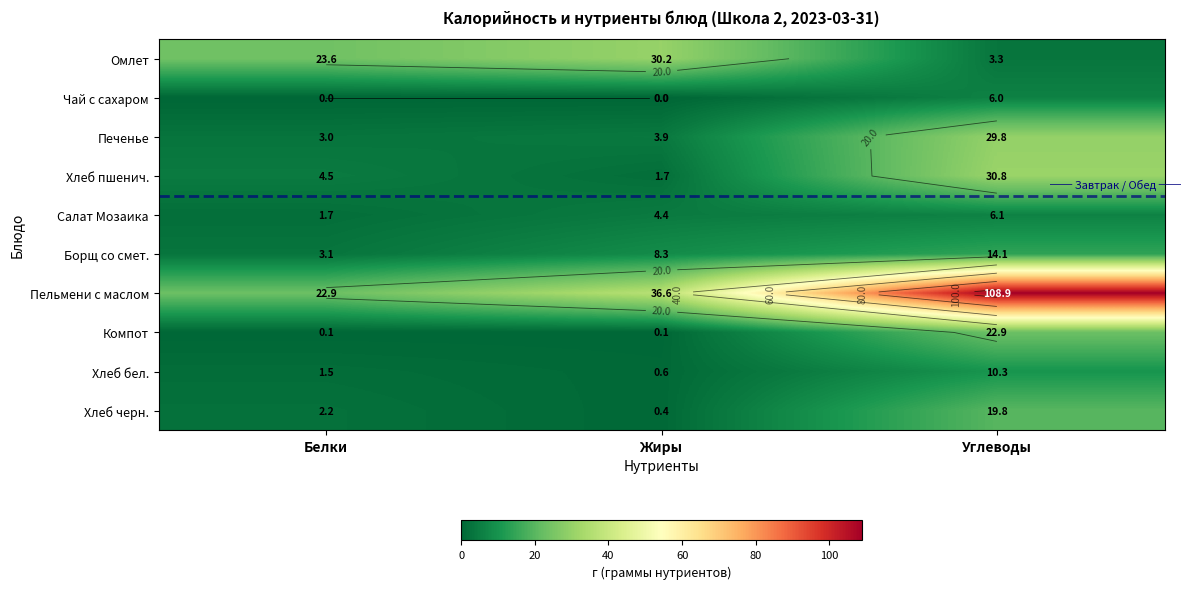

Which has a higher value, Жиры or Белки?

Жиры